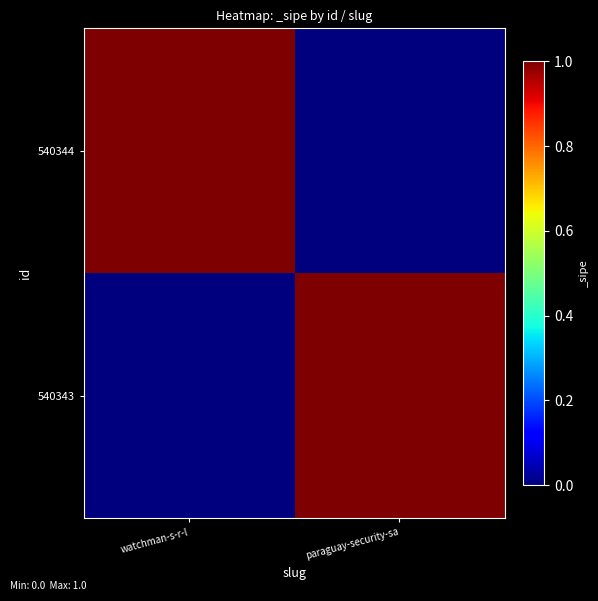

Reading left to right, transcribe all the data shown in this chart.

540344: watchman-s-r-l=1	paraguay-security-sa=0
540343: watchman-s-r-l=0	paraguay-security-sa=1